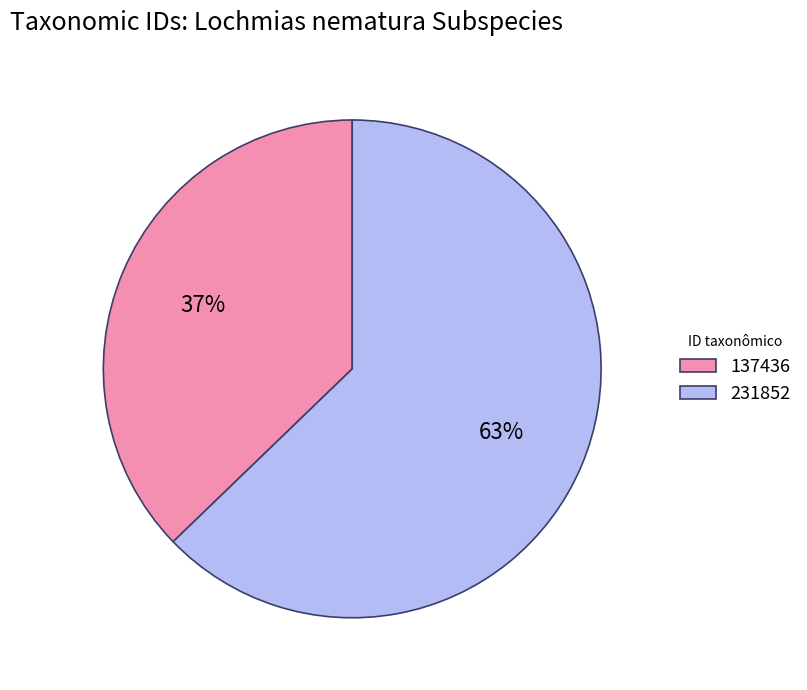

How many slices are in this pie chart?

2